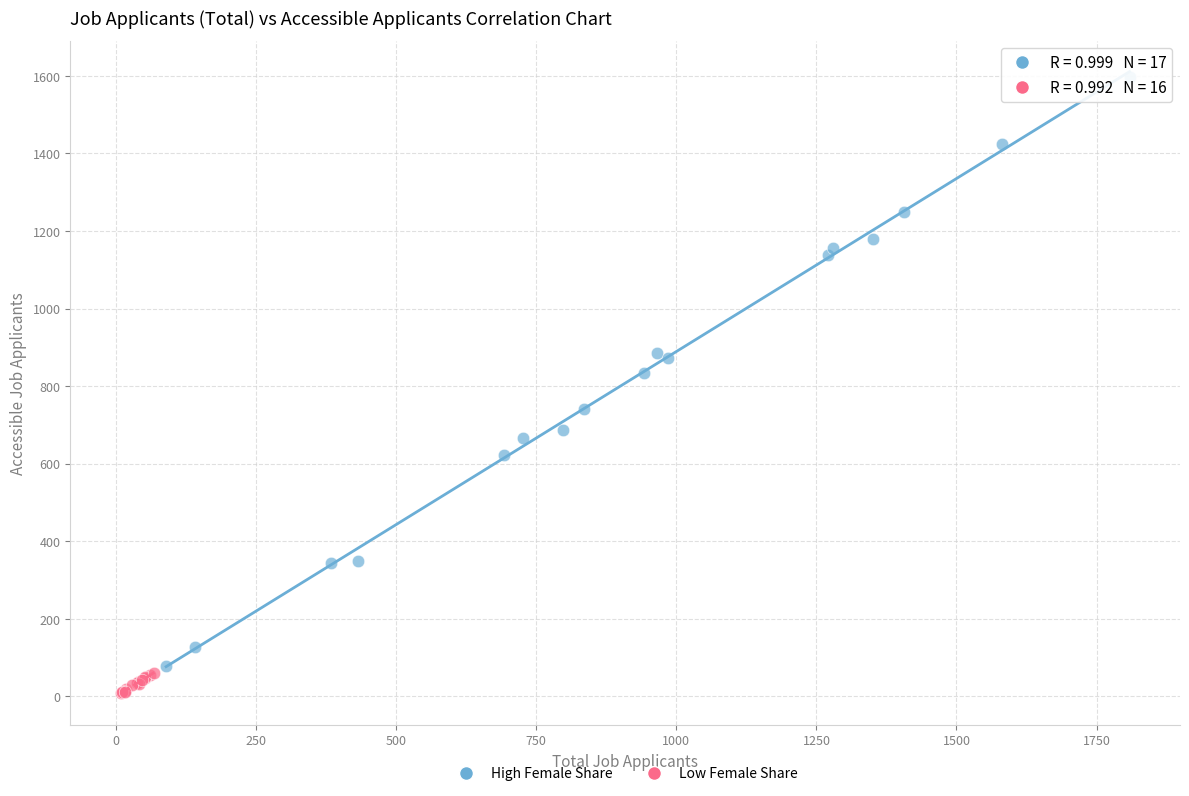

Which series reaches the maximum Y coordinate?

High Female Share